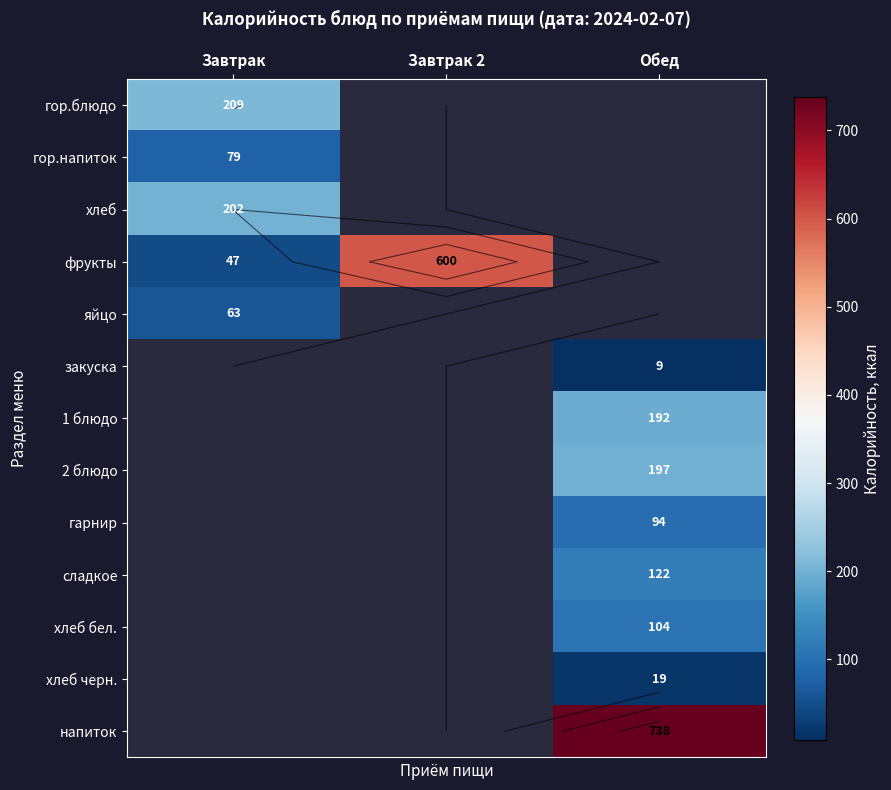

Which has a higher value, Завтрак 2 or Обед?

Обед